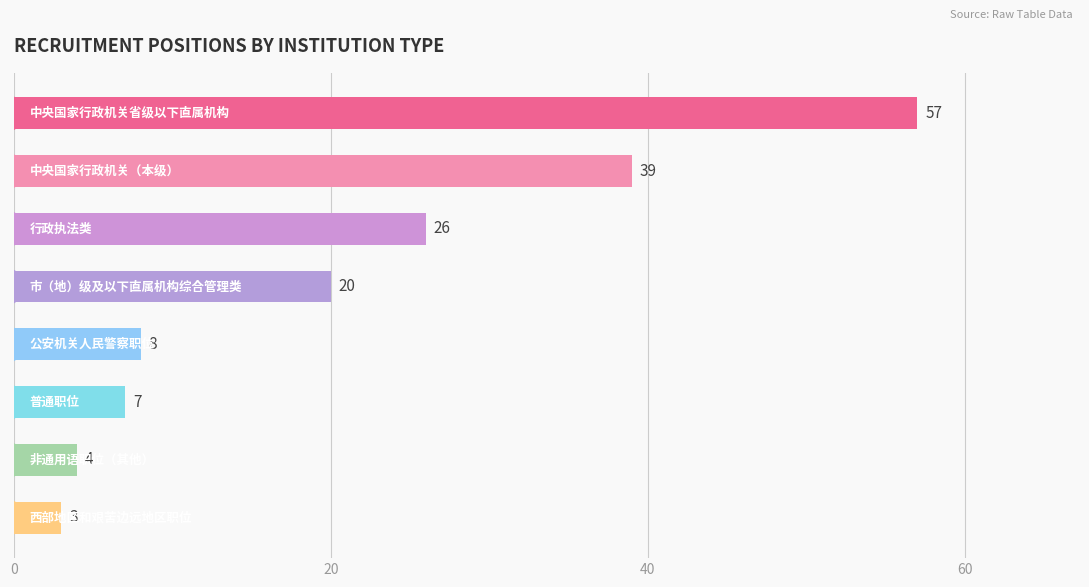

What is the value of the 2nd bar from the top?

39